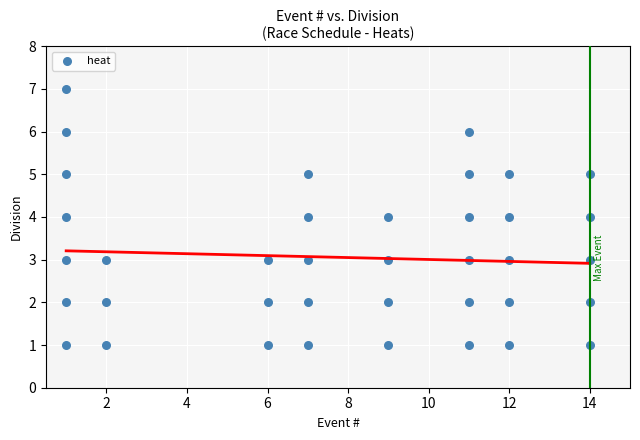

What is the range of X values (max minus min)?

13